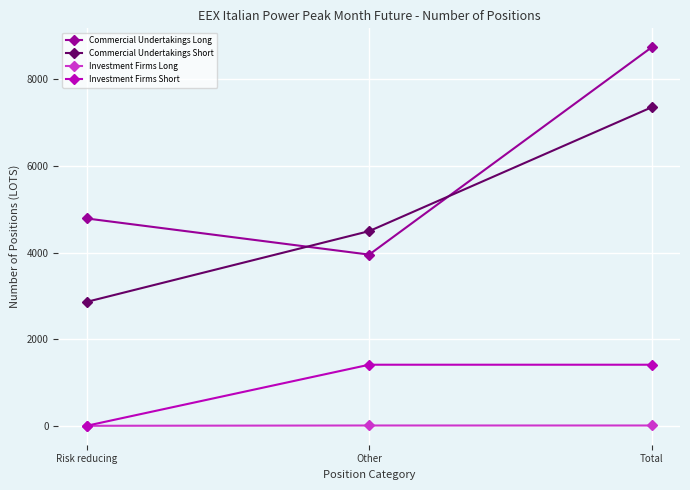

Where is Commercial Undertakings Long nearest to the value 6345?

Risk reducing